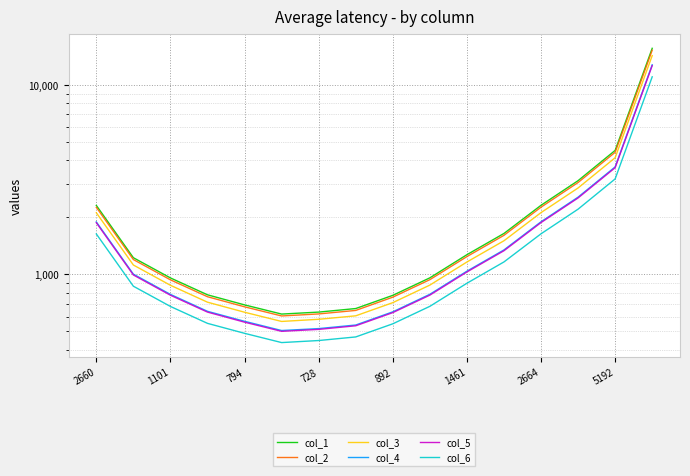

Which series has the largest range (max minus min)?

col_1